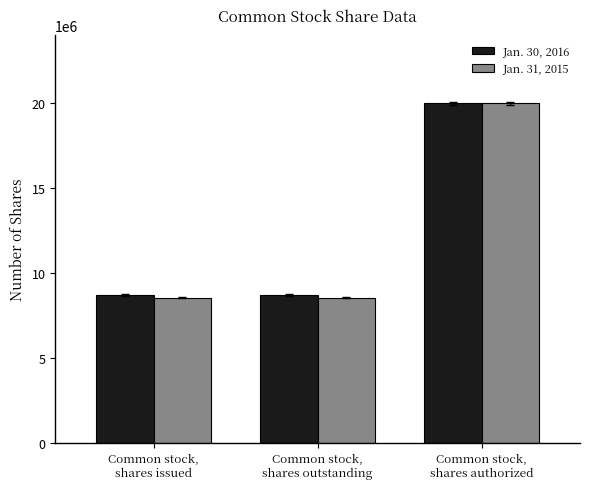

Rank the series at Common stock,
shares outstanding from highest to lowest value.

Jan. 30, 2016, Jan. 31, 2015